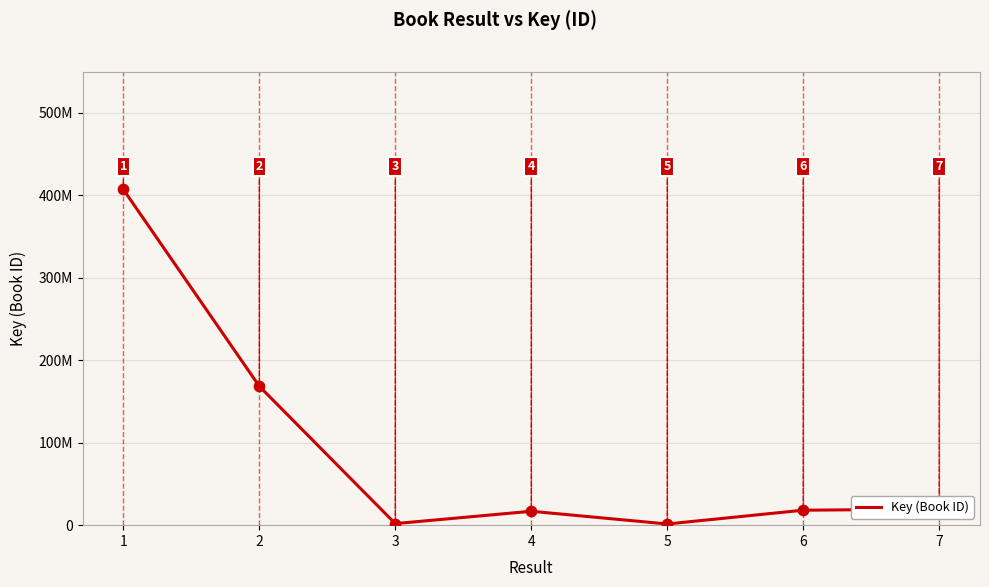

Is this an area chart (filled region under the line)?

No